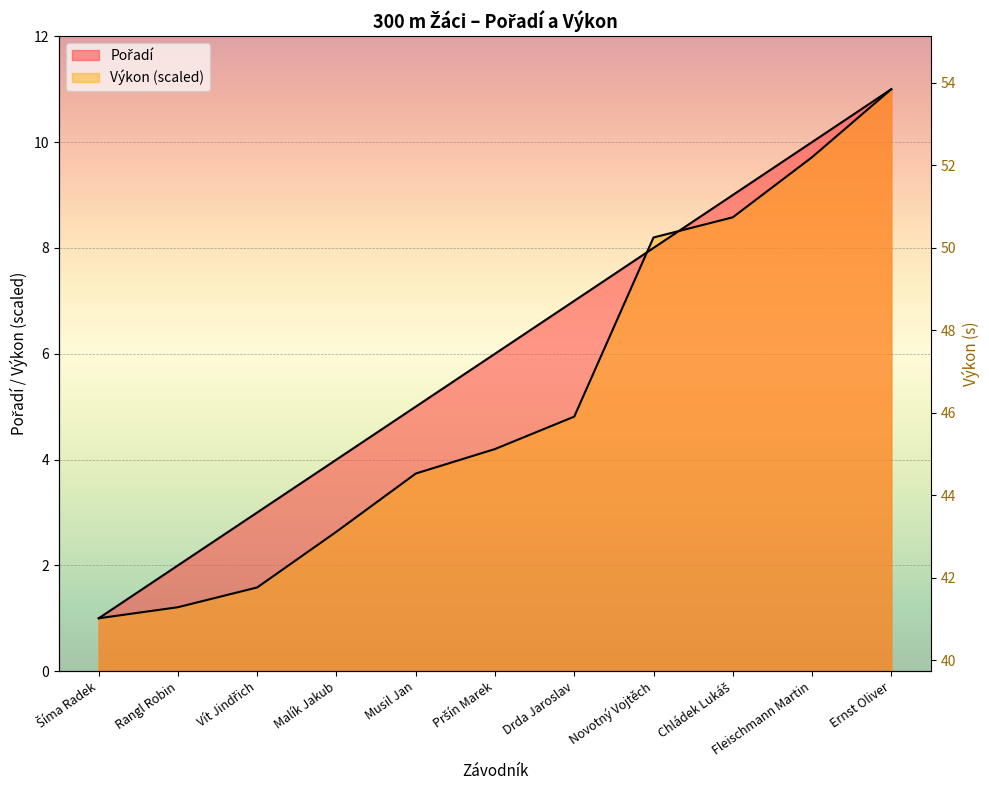

Rank the series by their maximum value, from lowest to highest.

Pořadí, Výkon